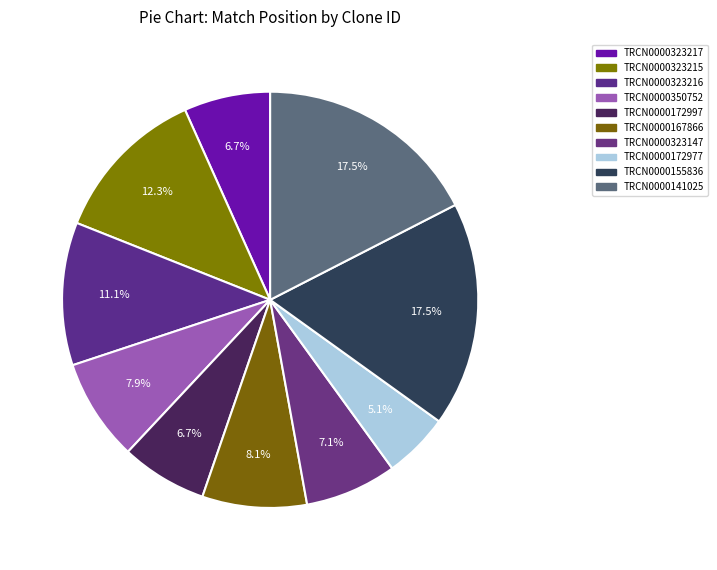

Is TRCN0000172977 the majority of the pie?

No